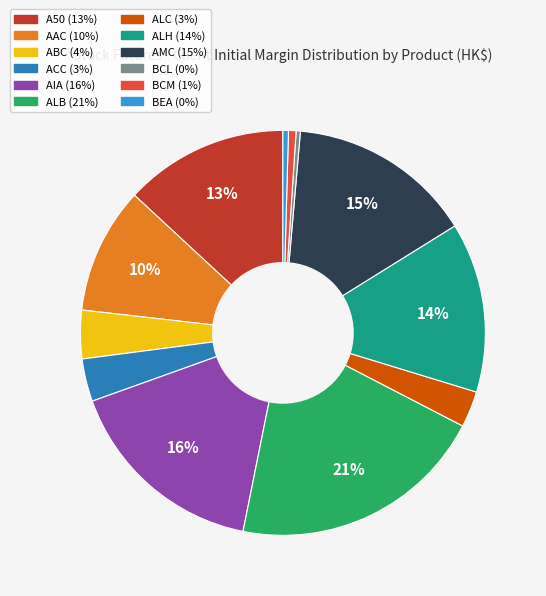

Do AMC and BCM together represent more than half of the pie?

No